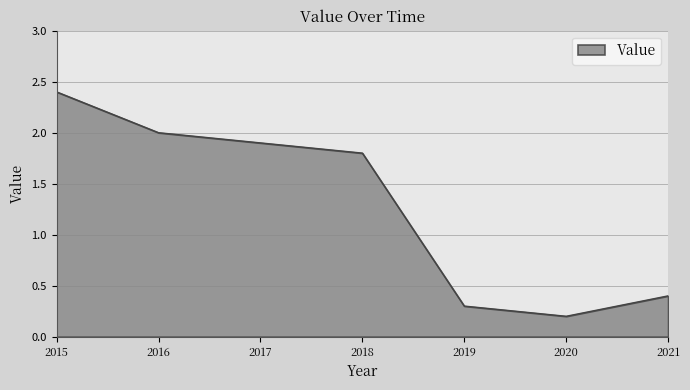

What is the greatest value displayed?

2.4